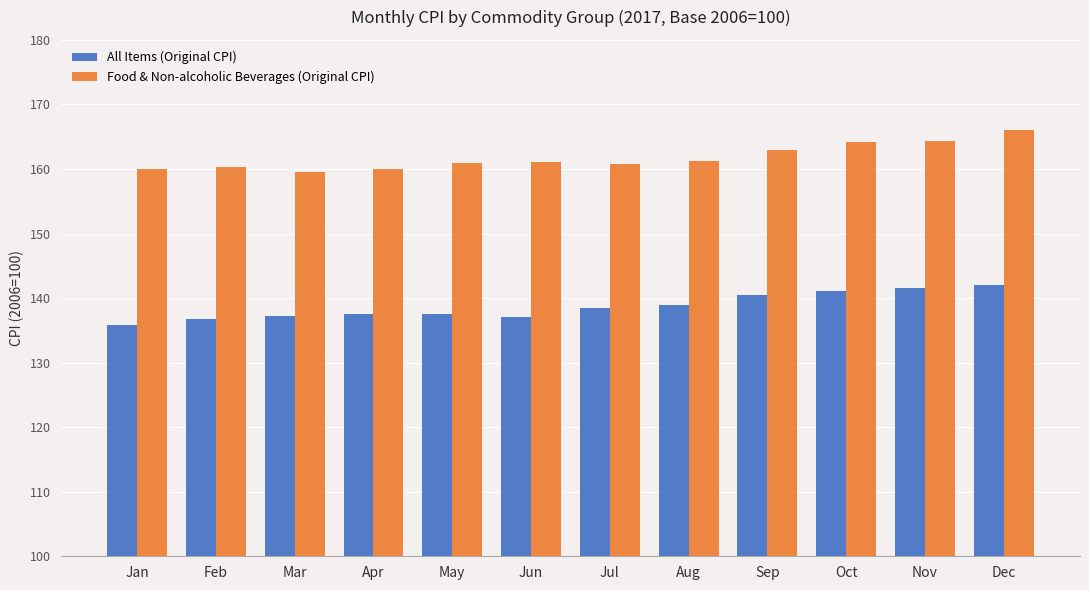

Rank the series at Dec from lowest to highest value.

All Items (Original CPI), Food & Non-alcoholic Beverages (Original CPI)